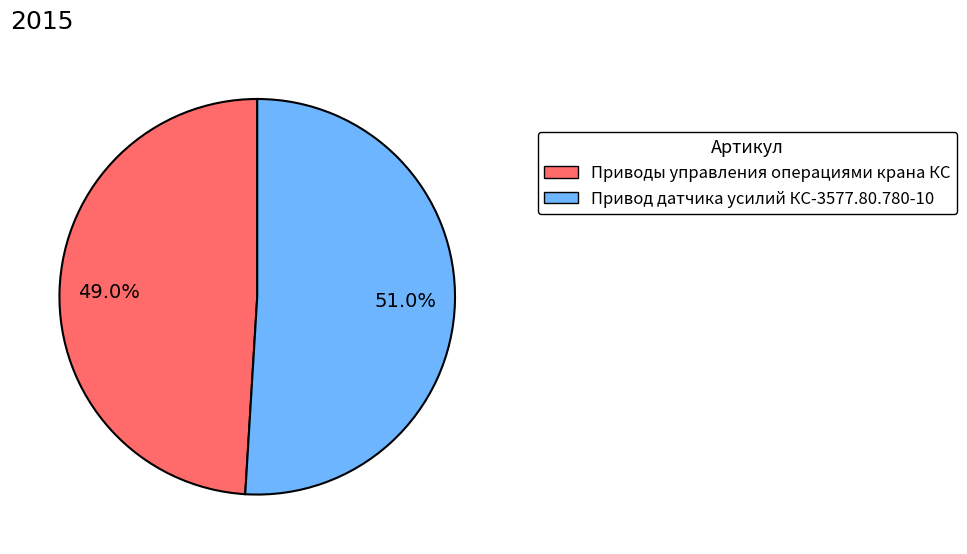

Which slice is the smallest?

Приводы управления операциями крана КС